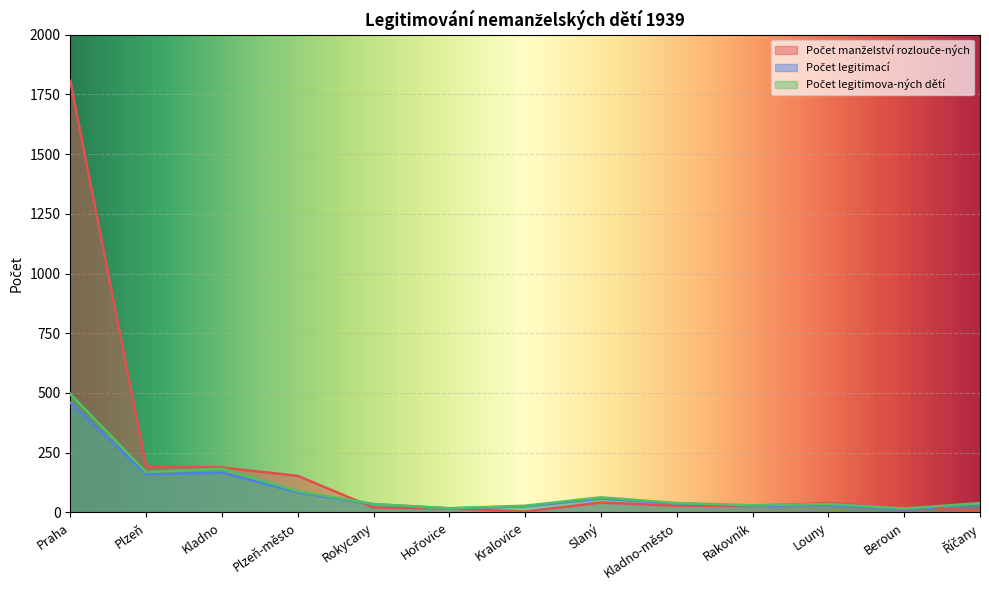

Between Plzeň and Kralovice, which series saw the biggest shift?

Počet manželství rozlouče-ných